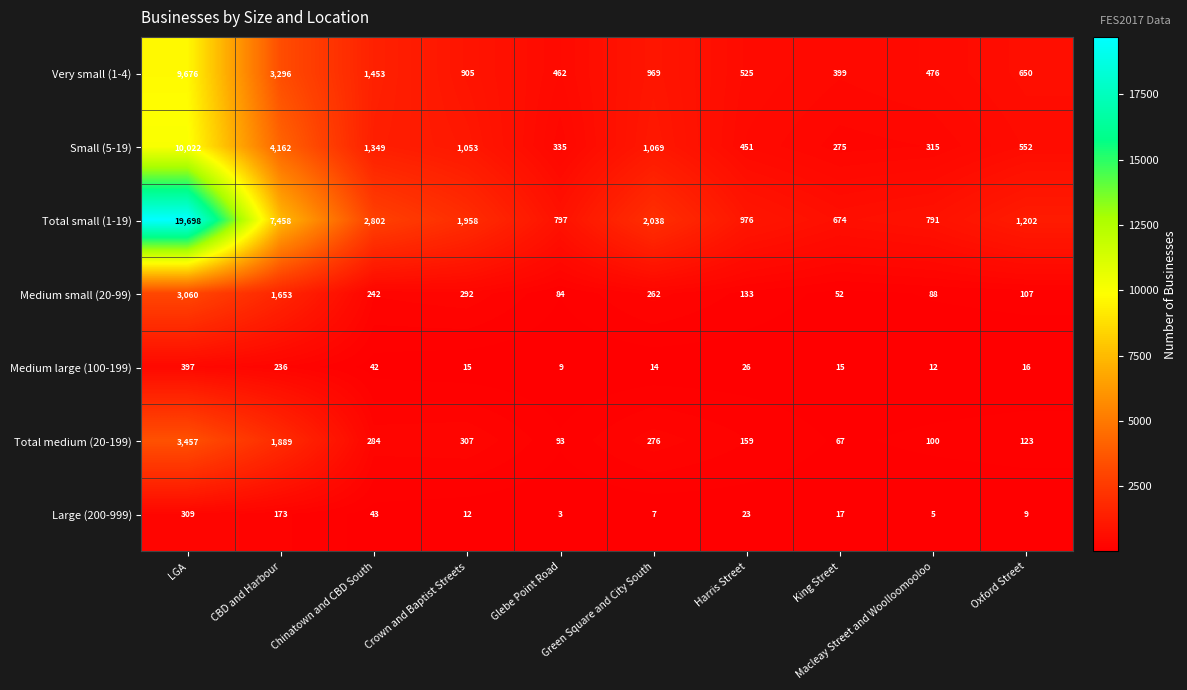

True or false: Total small (1-19) has a value of 1054 at Macleay Street and Woolloomooloo.

False